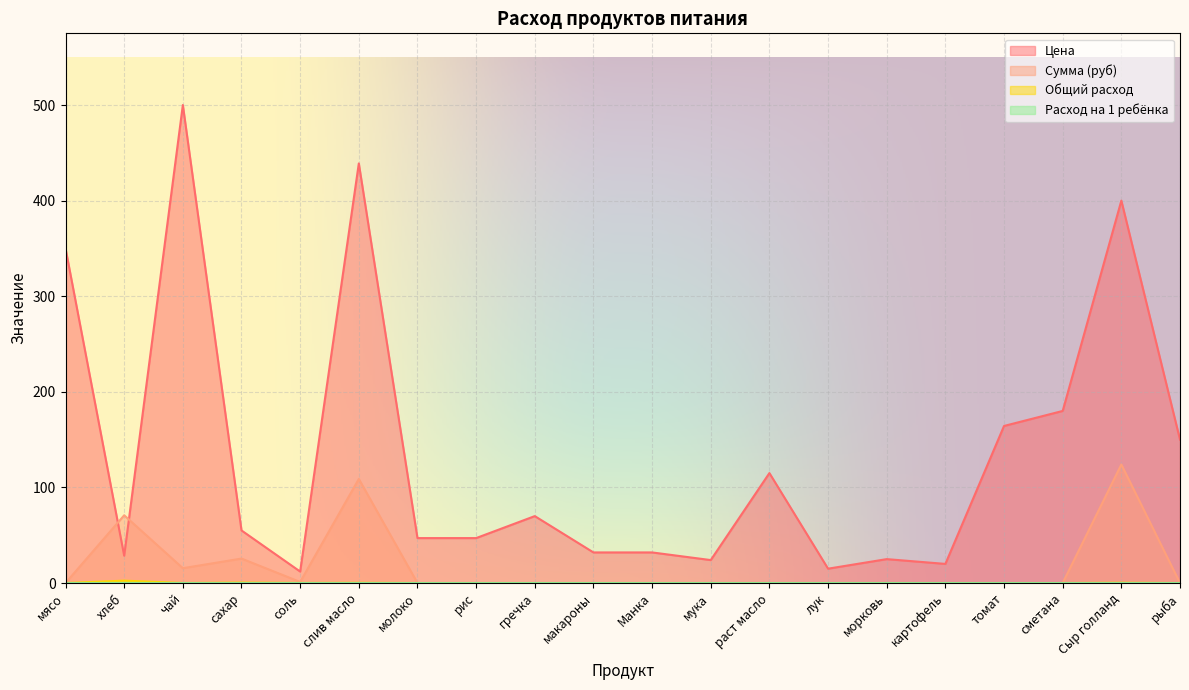

What is the total value across all series at мука?

24.0